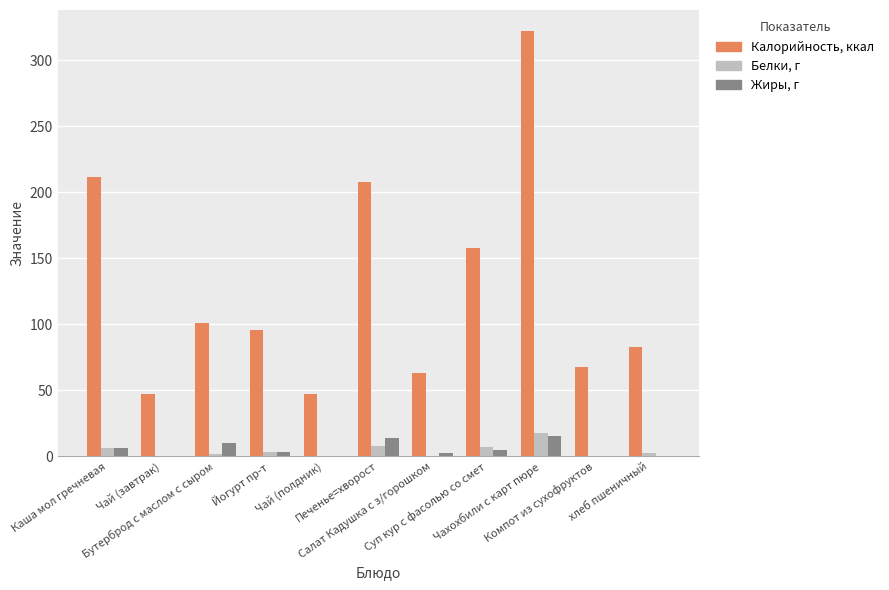

Is it true that Белки, г equals 6.2 at Каша мол гречневая?

True